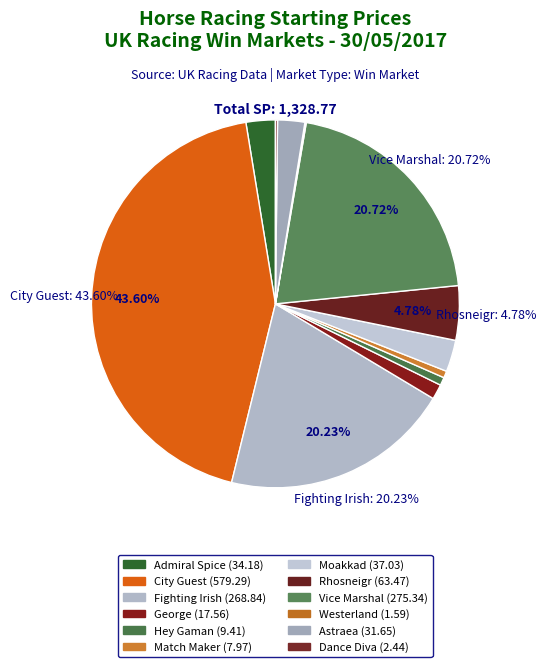

Which category has the smallest portion of the pie?

Westerland